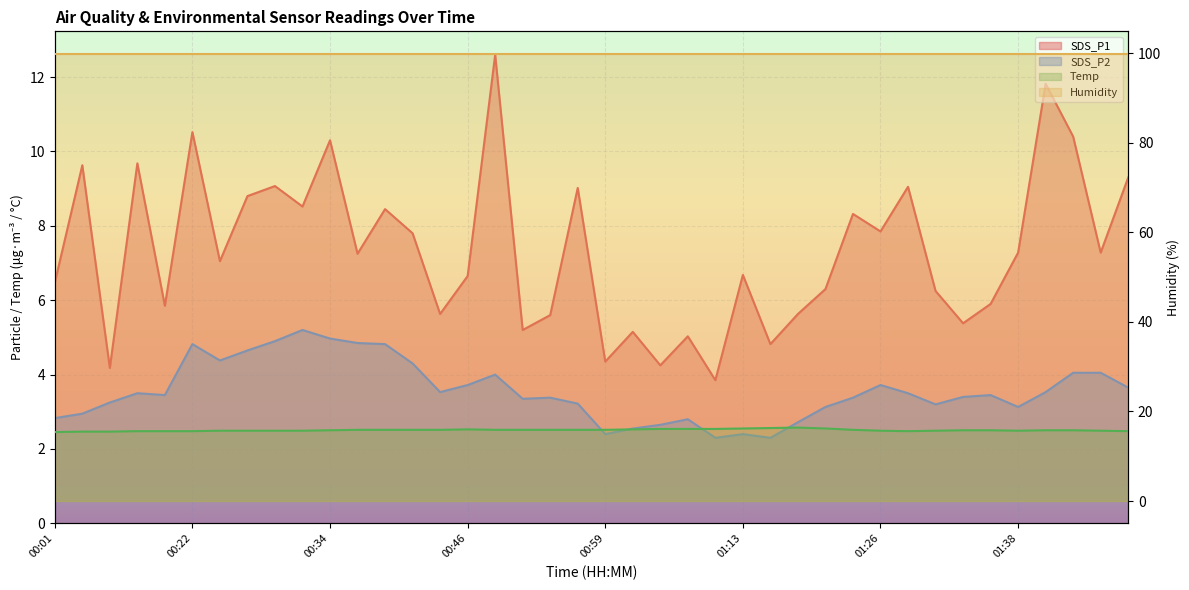

True or false: SDS_P2 has more than 1 points higher than both neighbors.

True